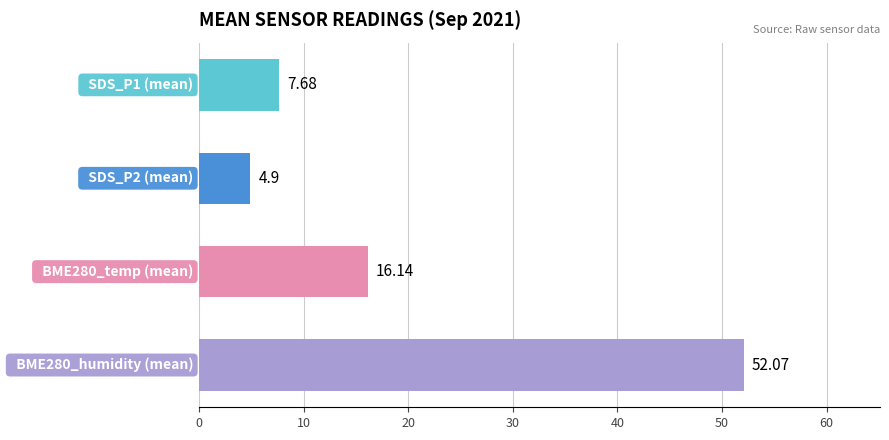

What is the difference between the maximum and second lowest values?

44.4